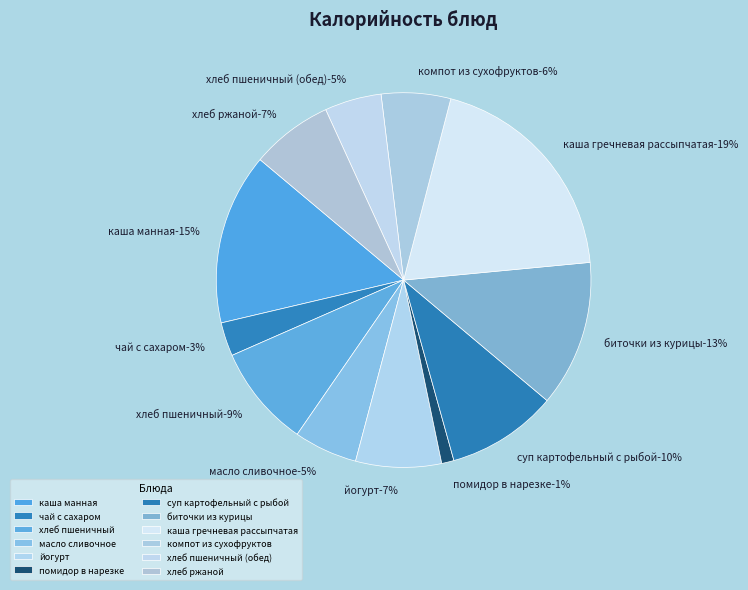

How many slices are in this pie chart?

12